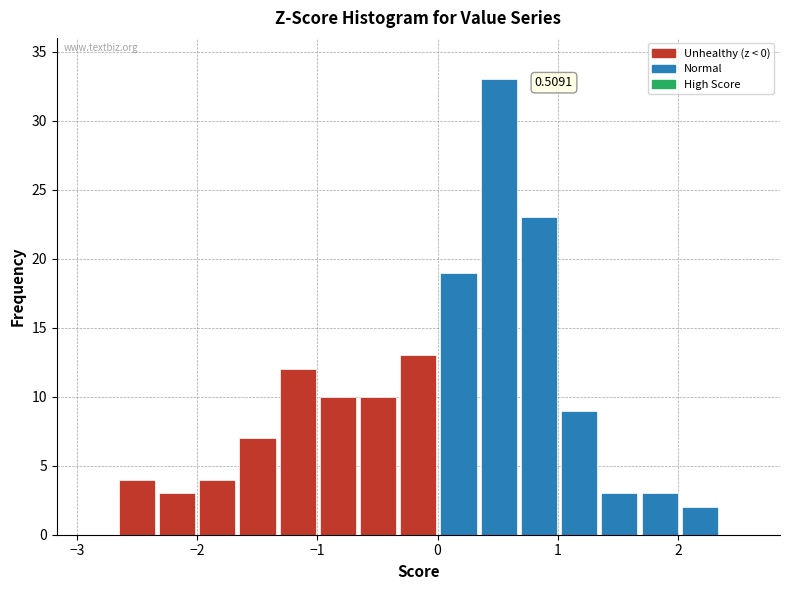

Around what value on the x-axis is the tallest bar? Give the approximate position of its centre, as read against the axis.

0.5